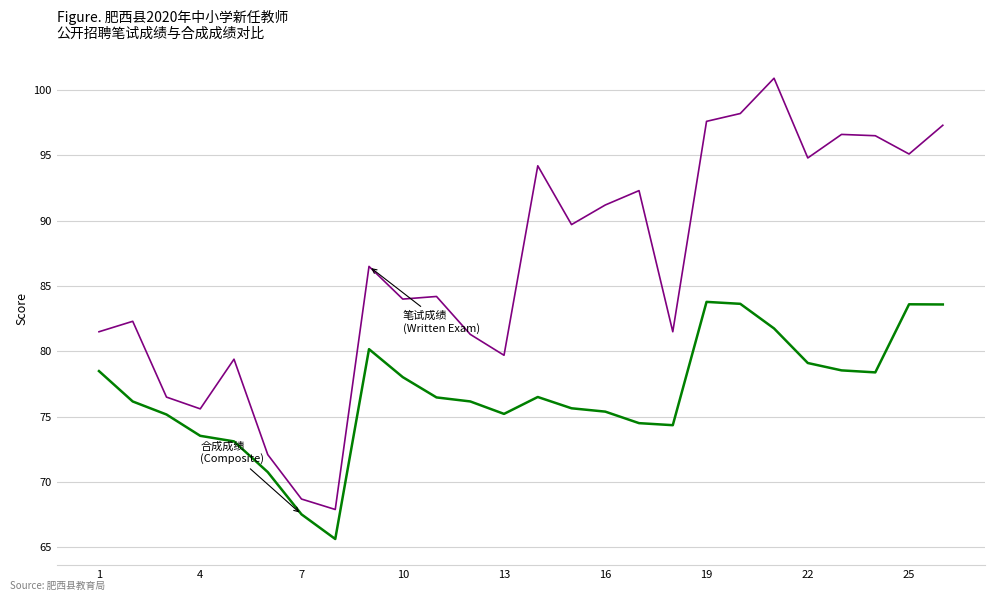

What is the greatest value displayed?

100.9